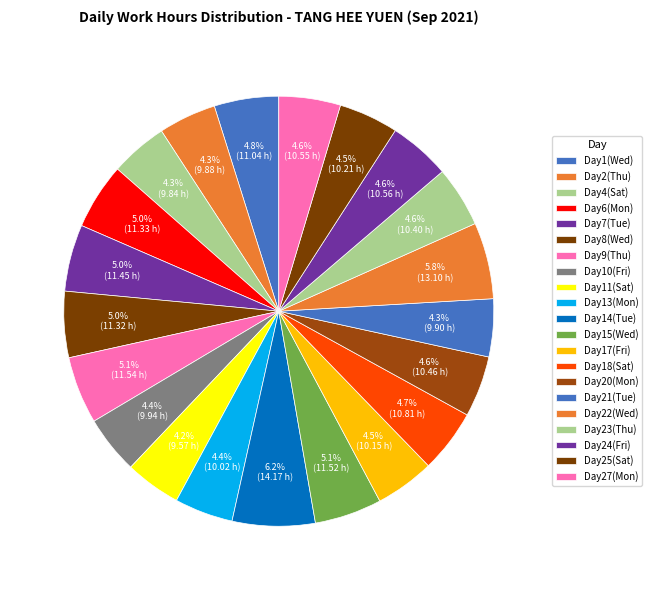

How many segments does this pie chart have?

21